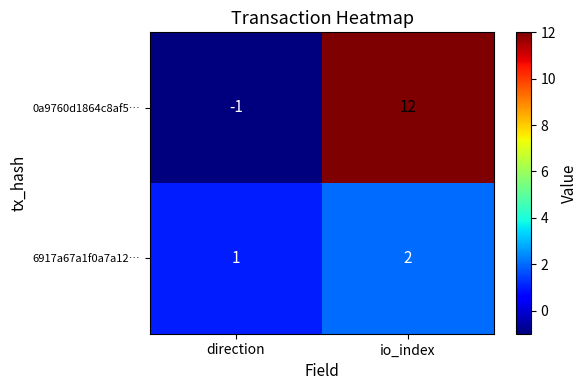

Which series has the largest total across all categories?

0a9760d1864c8af5…